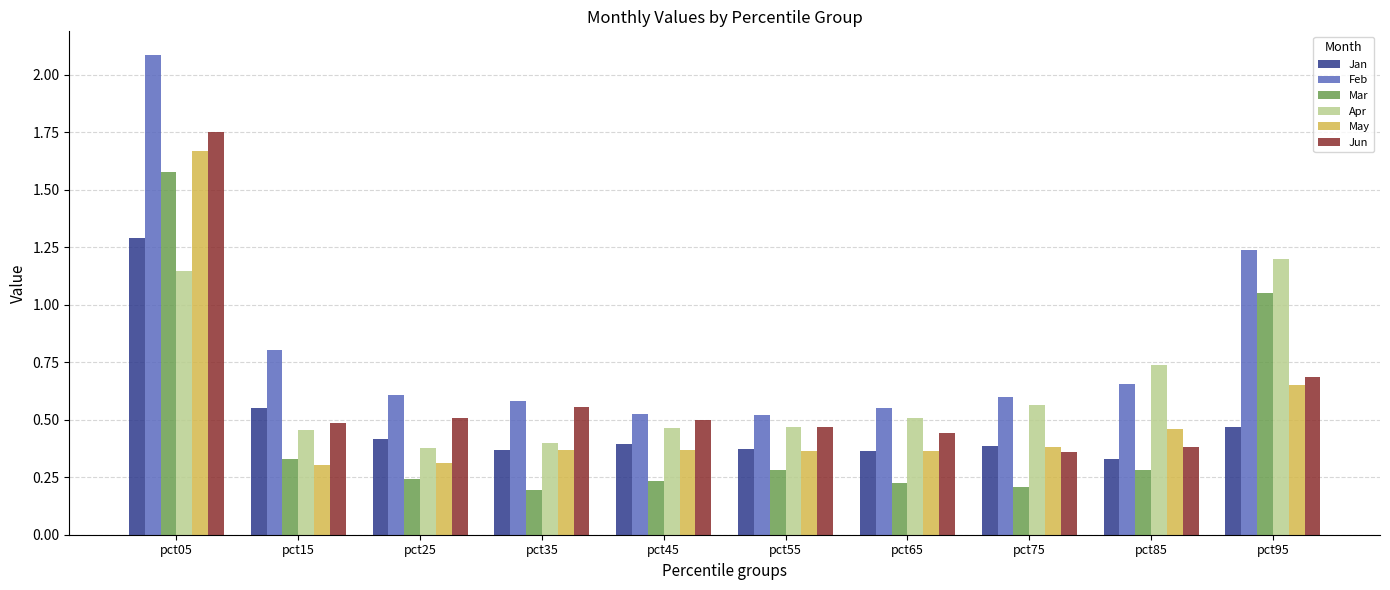

Count the Jan values in the range 0 to 1.

9